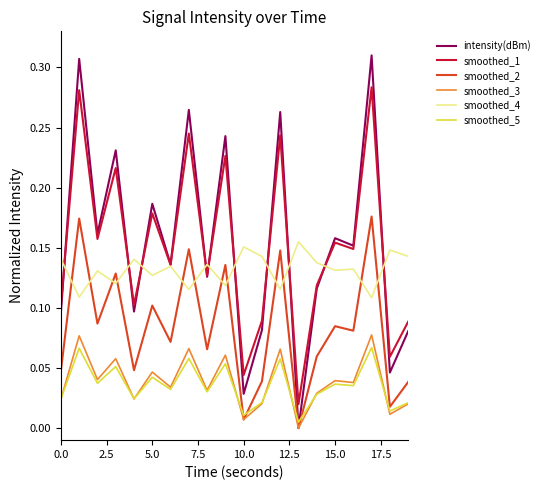

True or false: smoothed_2 and smoothed_1 cross at least once.

False